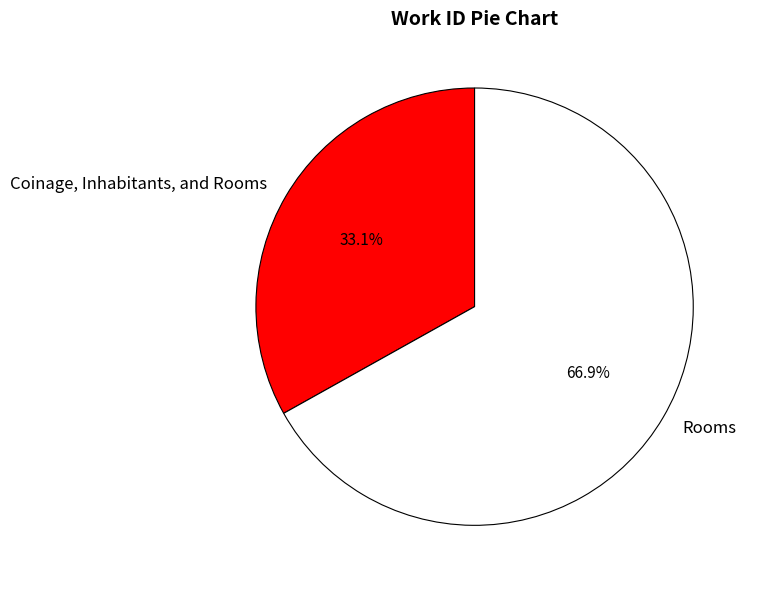

Combined, do Coinage, Inhabitants, and Rooms and Rooms account for over 50%?

Yes